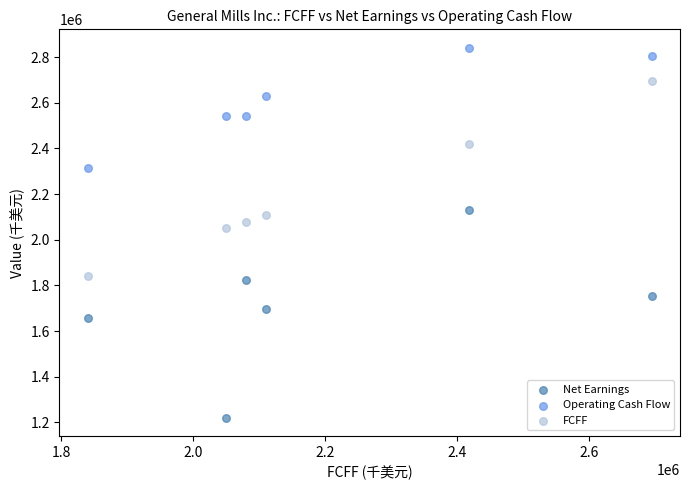

Which series contains the highest Y value?

Operating Cash Flow